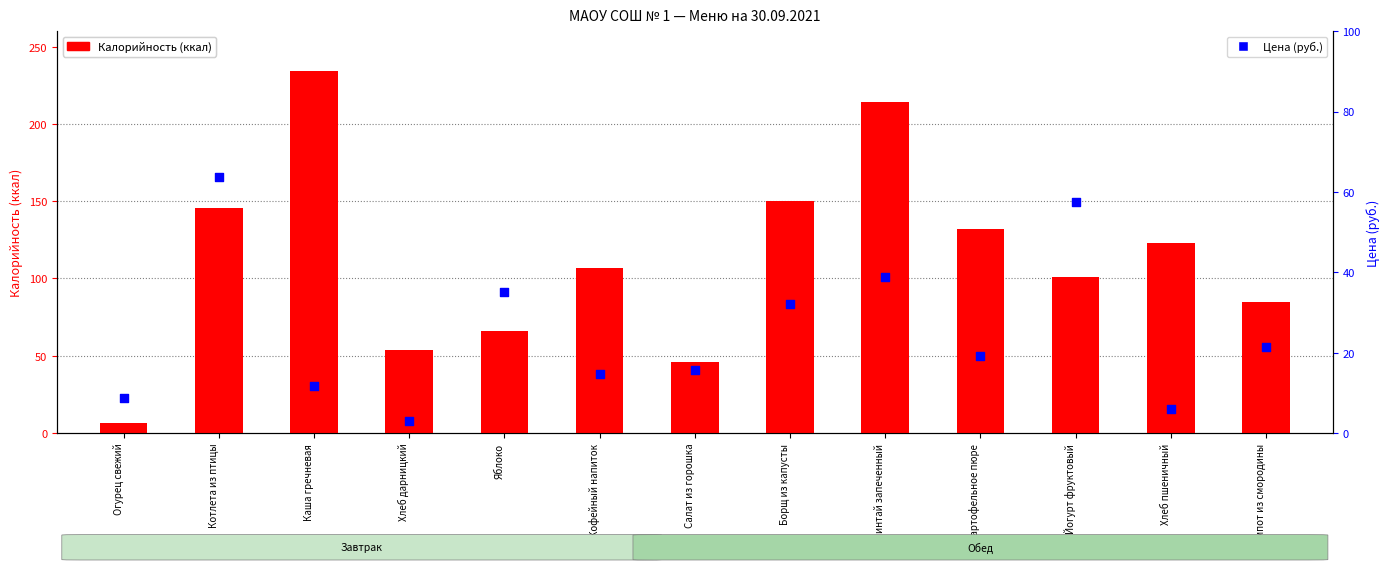

At how many categories does at least one series exceed 162?

2